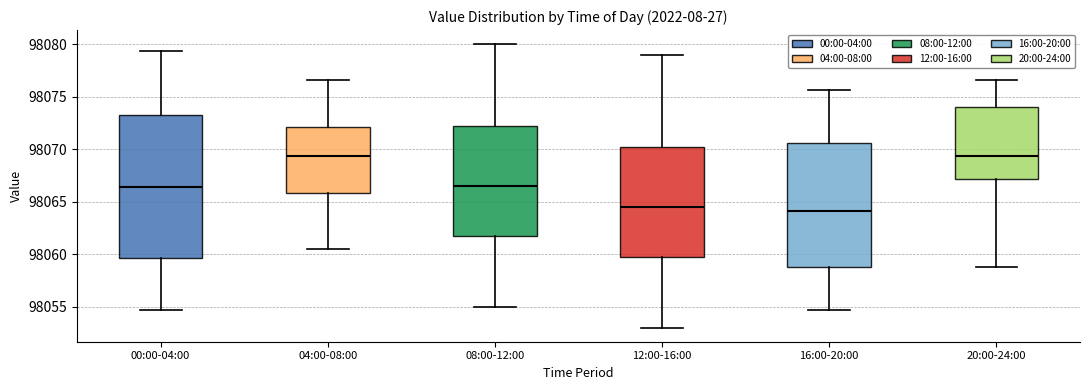

Comparing the boxes themselves (not the whiskers), which one is the tallest?

00:00-04:00